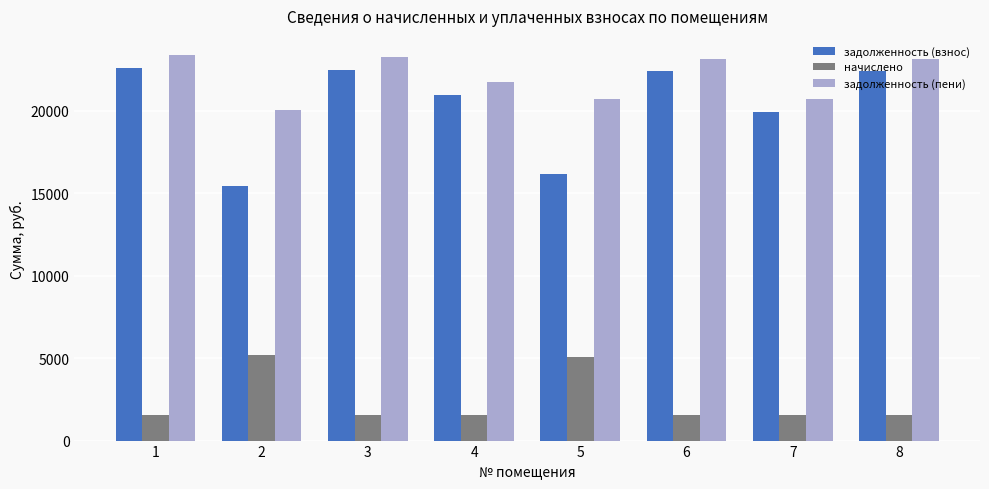

At 2, list the series in order from largest to smallest.

задолженность (пени), задолженность (взнос), начислено